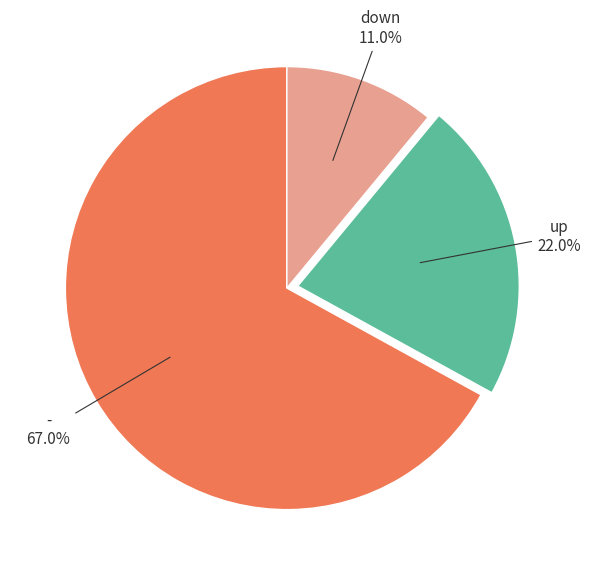

Count the number of slices in the pie.

3